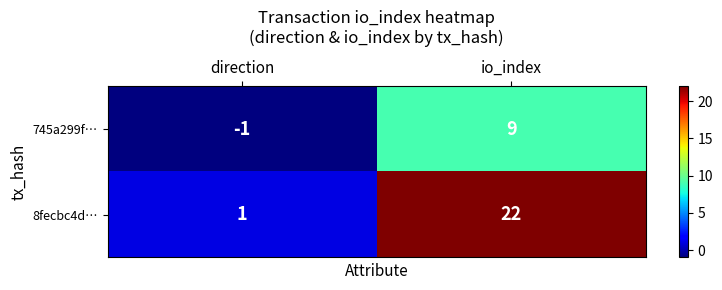

Reading right to left, what are all the values shown in this chart?

745a299f…: 9	-1
8fecbc4d…: 22	1